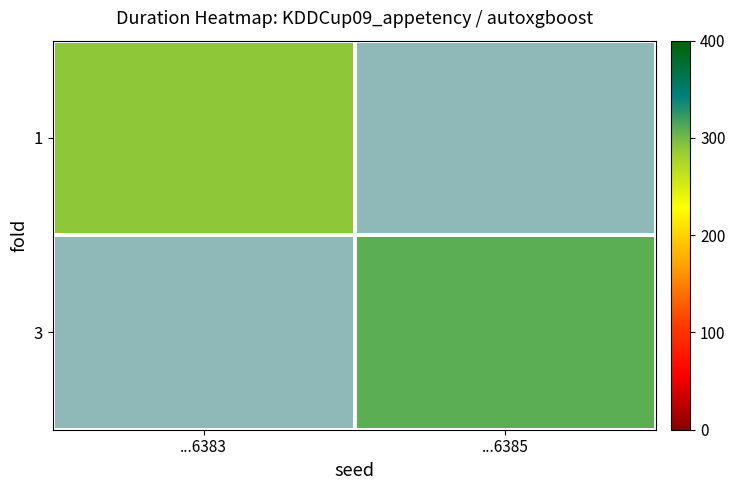

Between ...6385 and ...6383, which is larger?

...6383